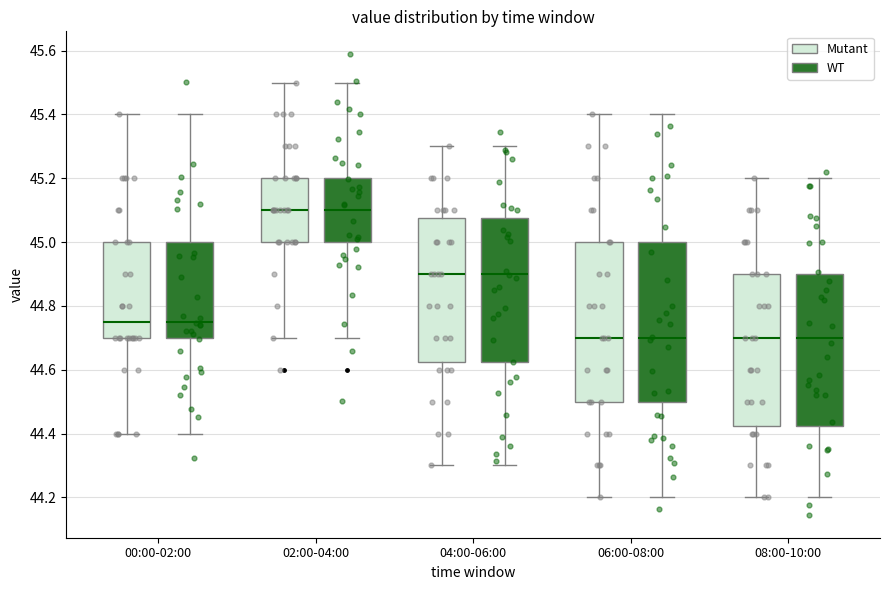

Reading left to right, read every box against the y-axis: the position of its median line, the range the box covers, and the ends of its whiskers. The values are not printed on the chart, so give them approximately, as read against the axis.

00:00-02:00 (Mutant): median 44.76, box 44.70 to 45.00, whiskers 44.40 to 45.40
00:00-02:00 (WT): median 44.76, box 44.70 to 45.00, whiskers 44.40 to 45.40
02:00-04:00 (Mutant): median 45.10, box 45.00 to 45.20, whiskers 44.70 to 45.50
02:00-04:00 (WT): median 45.10, box 45.00 to 45.20, whiskers 44.70 to 45.50
04:00-06:00 (Mutant): median 44.90, box 44.62 to 45.08, whiskers 44.30 to 45.30
04:00-06:00 (WT): median 44.90, box 44.62 to 45.08, whiskers 44.30 to 45.30
06:00-08:00 (Mutant): median 44.70, box 44.50 to 45.00, whiskers 44.20 to 45.40
06:00-08:00 (WT): median 44.70, box 44.50 to 45.00, whiskers 44.20 to 45.40
08:00-10:00 (Mutant): median 44.70, box 44.42 to 44.90, whiskers 44.20 to 45.20
08:00-10:00 (WT): median 44.70, box 44.42 to 44.90, whiskers 44.20 to 45.20